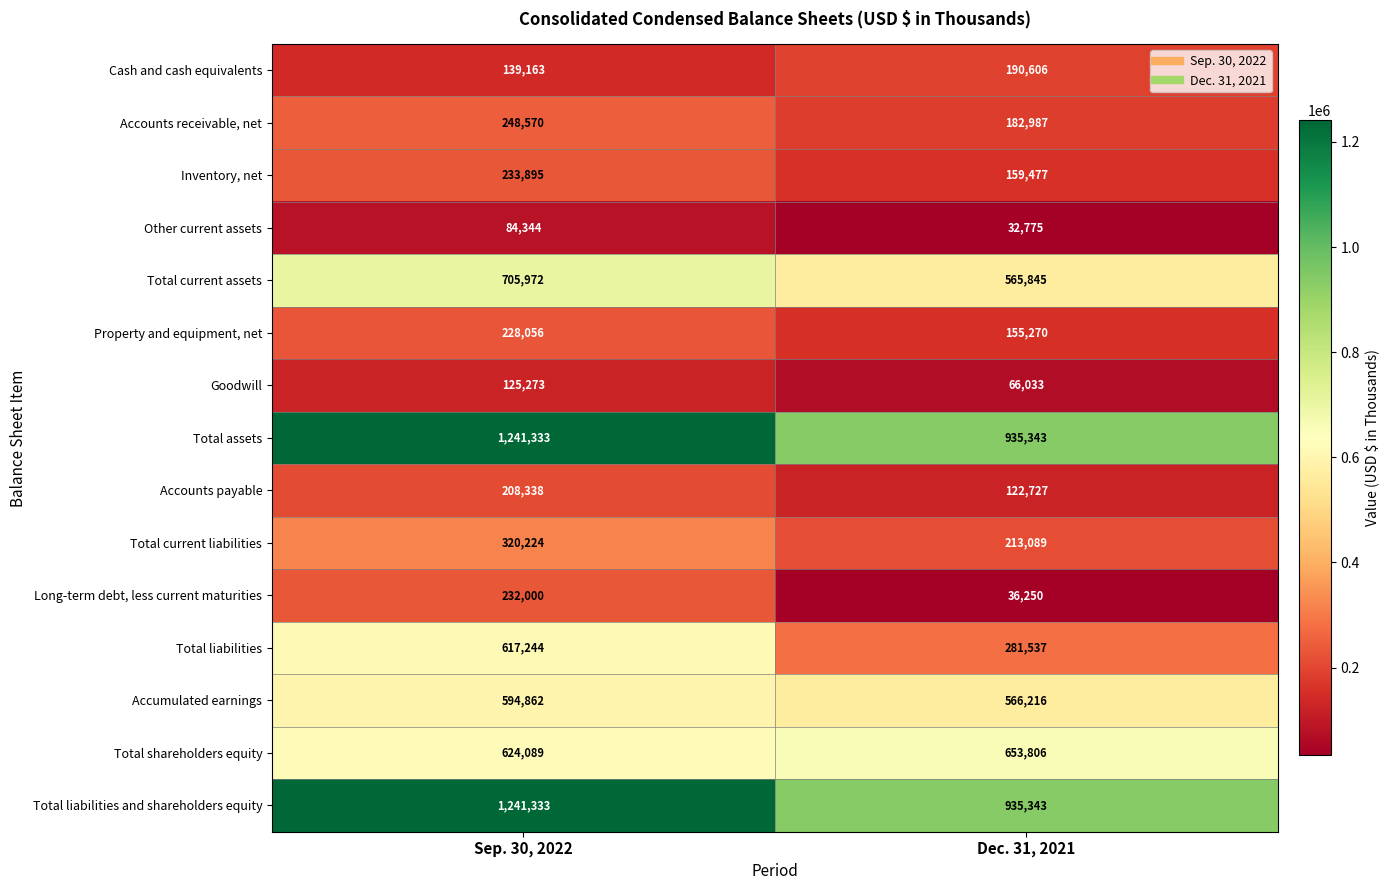

Reading left to right, what are all the values shown in this chart?

Cash and cash equivalents: 139163	190606
Accounts receivable, net: 248570	182987
Inventory, net: 233895	159477
Other current assets: 84344	32775
Total current assets: 705972	565845
Property and equipment, net: 228056	155270
Goodwill: 125273	66033
Total assets: 1241333	935343
Accounts payable: 208338	122727
Total current liabilities: 320224	213089
Long-term debt, less current maturities: 232000	36250
Total liabilities: 617244	281537
Accumulated earnings: 594862	566216
Total shareholders equity: 624089	653806
Total liabilities and shareholders equity: 1241333	935343